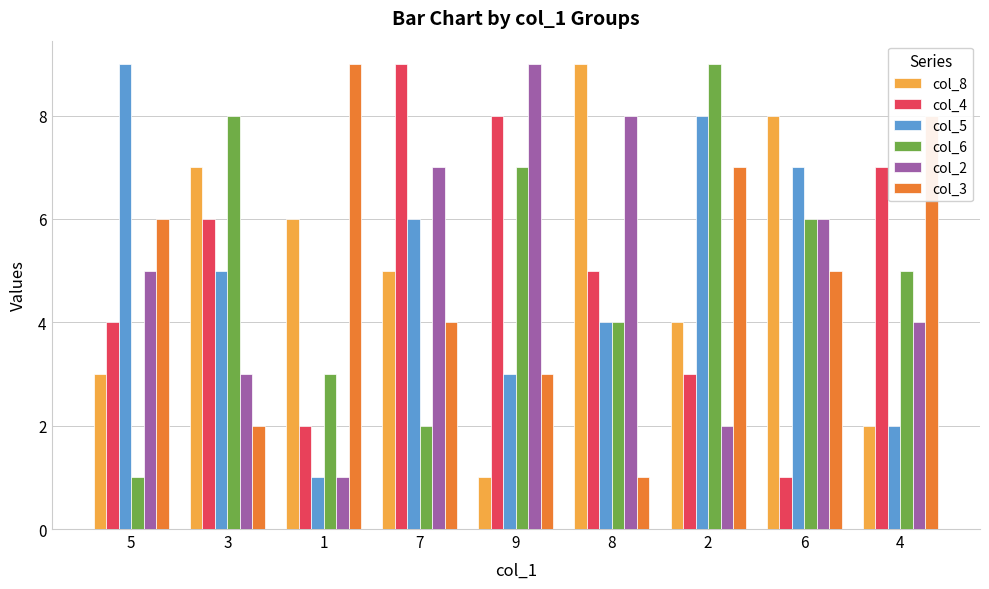

Are the bars grouped side by side (vs. stacked)?

Yes